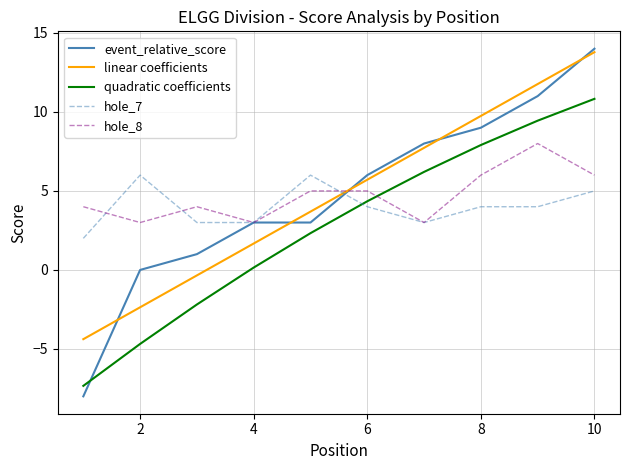

True or false: quadratic coefficients and linear coefficients cross at least once.

False